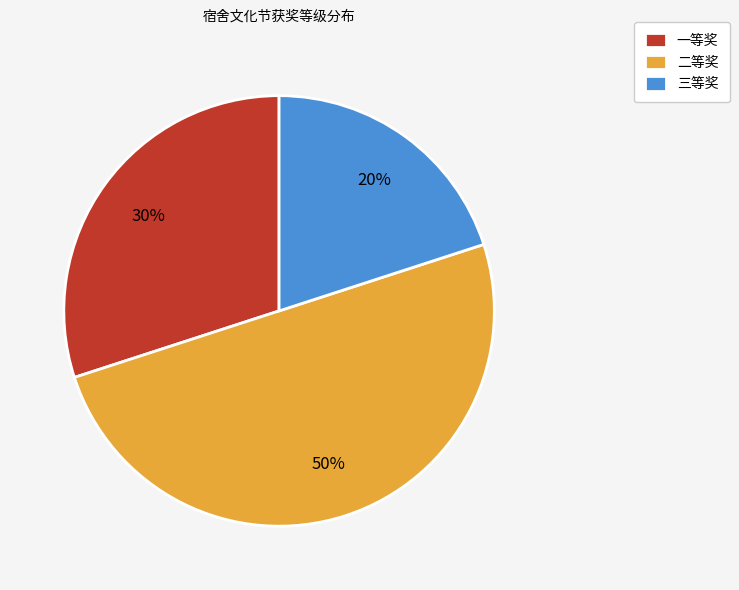

Count the number of slices in the pie.

3